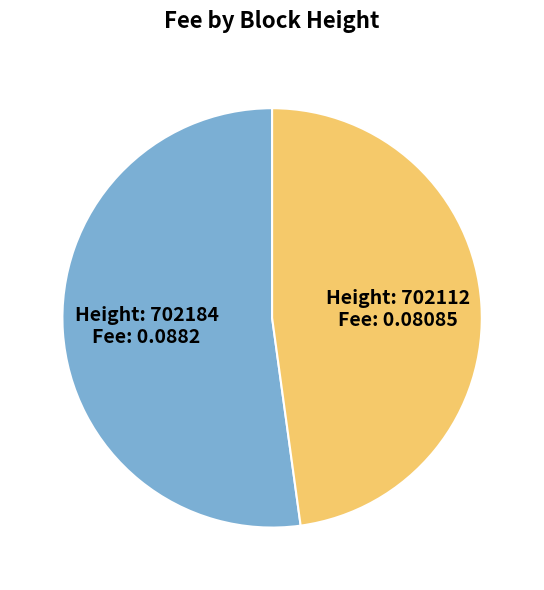

Is there a majority slice in this chart?

Yes